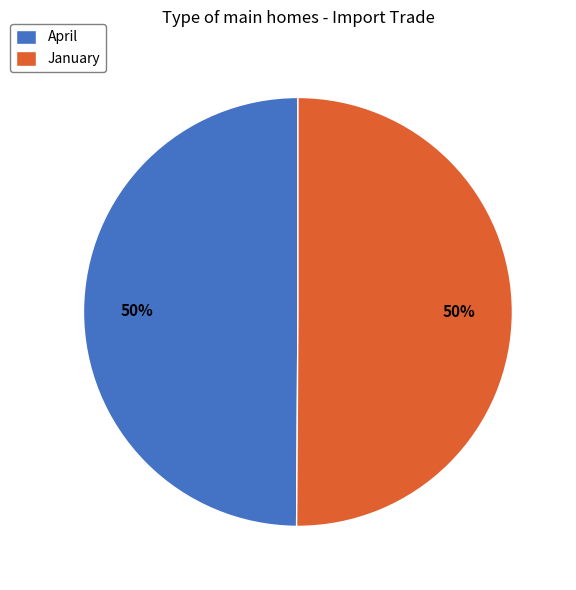

True or false: January accounts for 50% of the total.

True